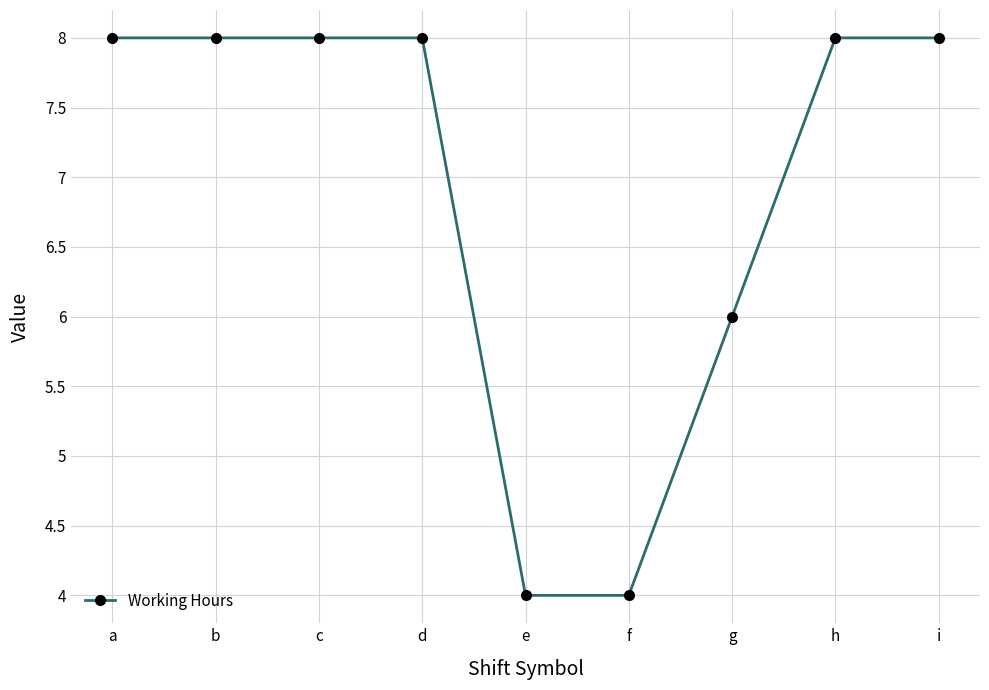

The chart shows a value of 13.2 at h. True or false?

False